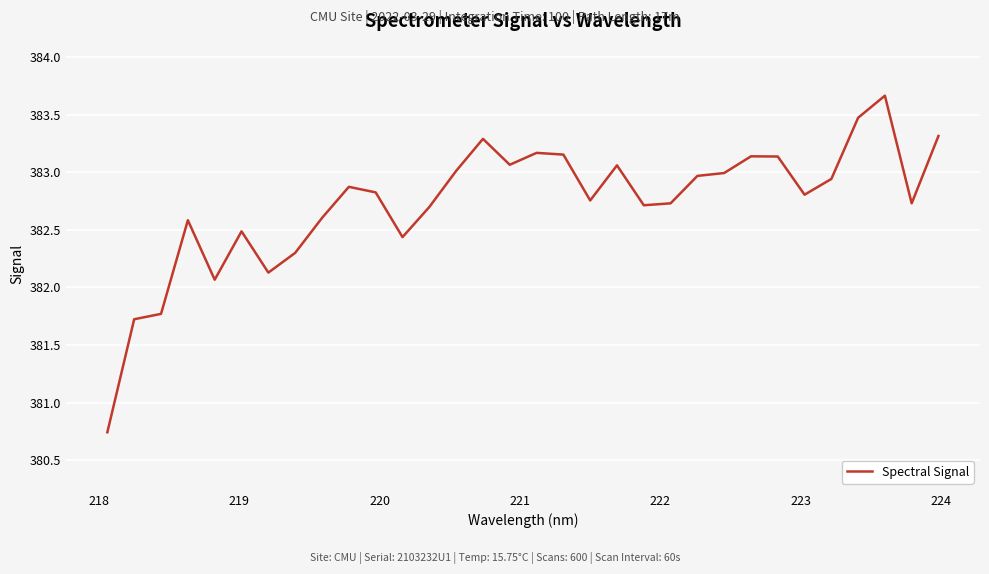

What is the difference between the maximum and minimum values?

2.9